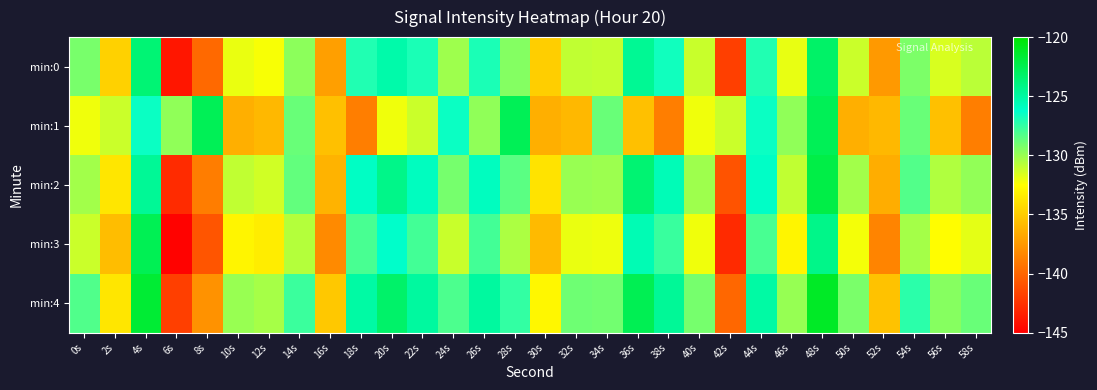

What is the difference between the highest and lowest values at 44s?

3.0